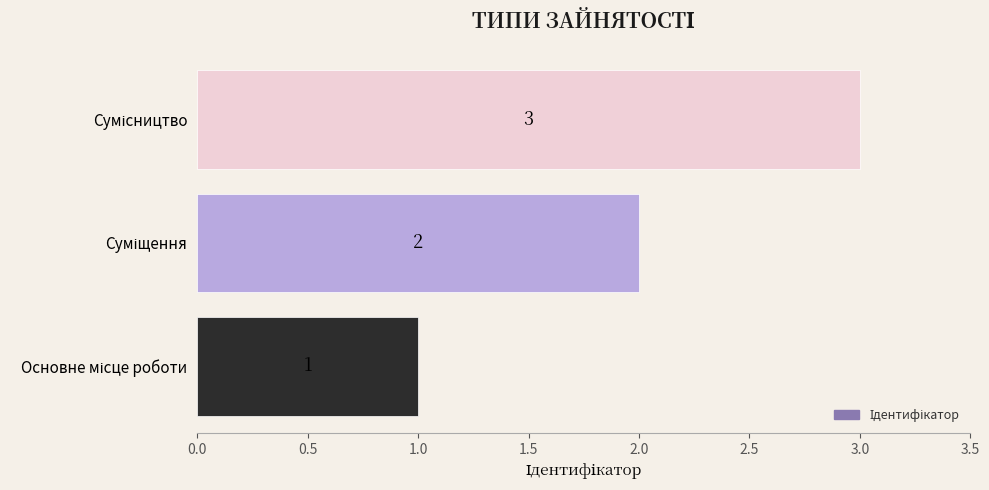

What is the sum of all values?

6